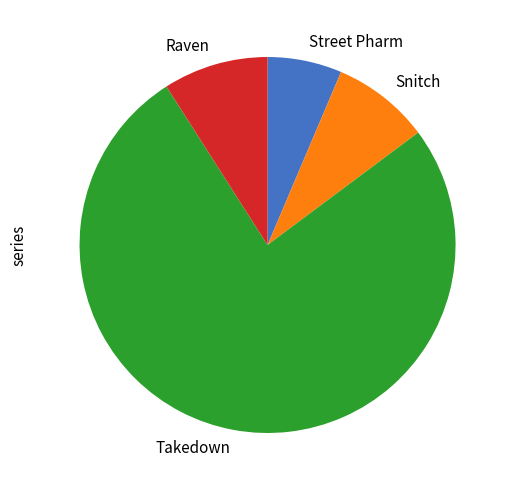

Does Takedown represent more than half of the total?

Yes